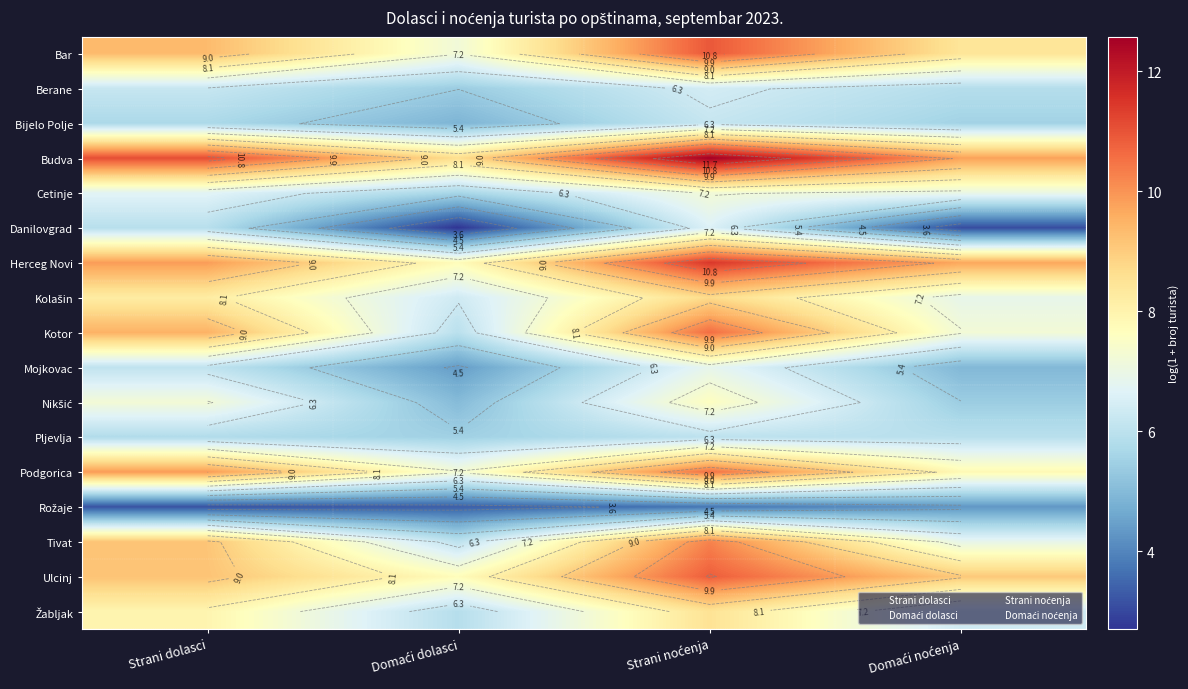

Read the Žabljak value at Domaći noćenja.

6.4